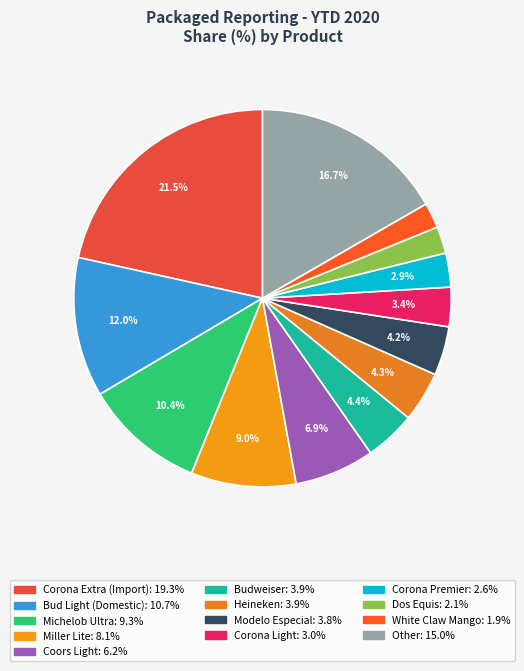

How many segments does this pie chart have?

13